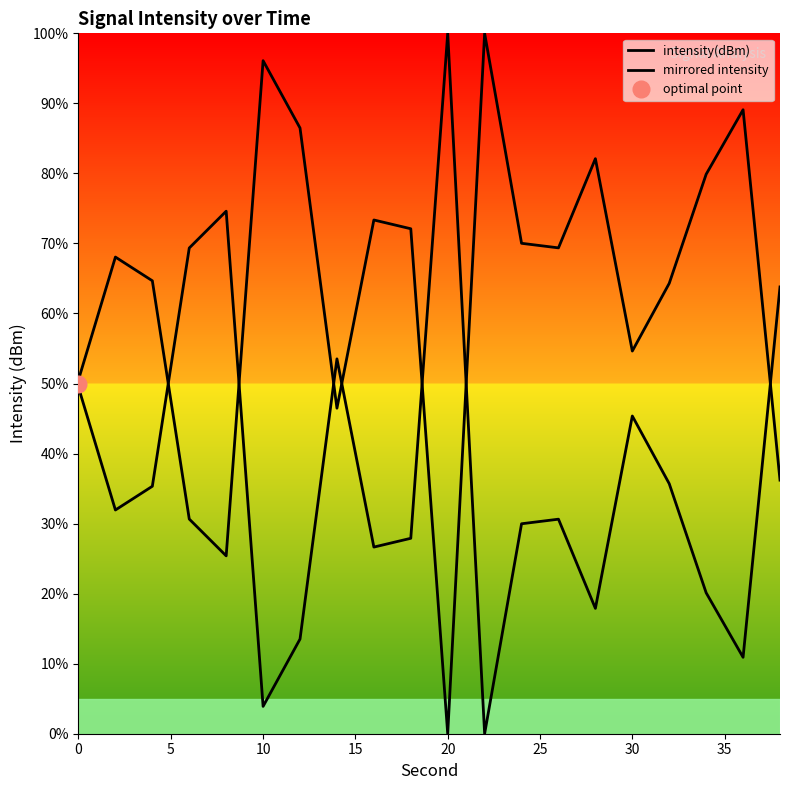

How many interior local peaks does the mirrored intensity series have?

6